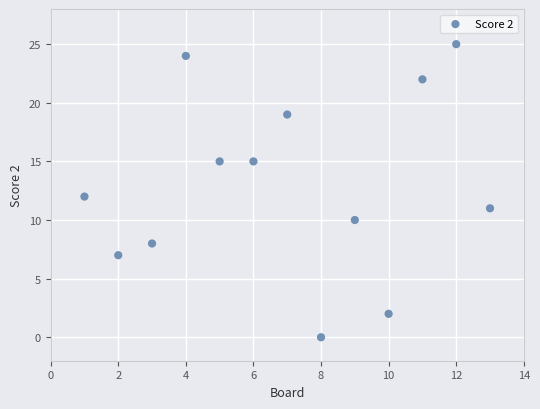

What is the range of Y values (max minus min)?

25